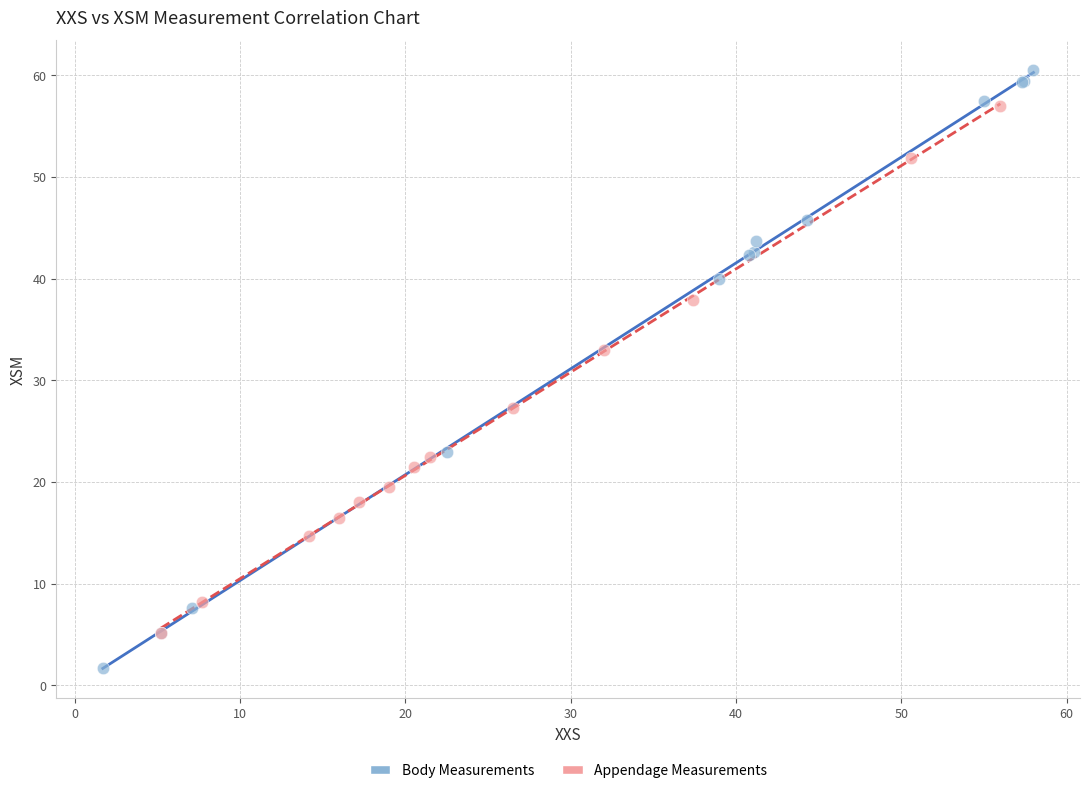

Which series reaches the maximum Y coordinate?

Body Measurements